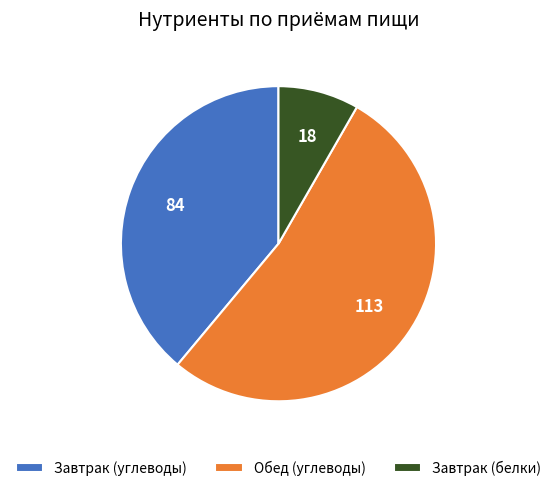

Is the sum of Завтрак (углеводы) and Завтрак (белки) greater than half?

No